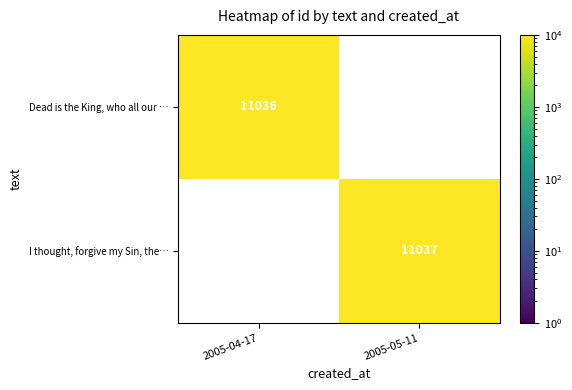

The value of Dead is the King, who all our … at 2005-04-17 is 4230. True or false?

False